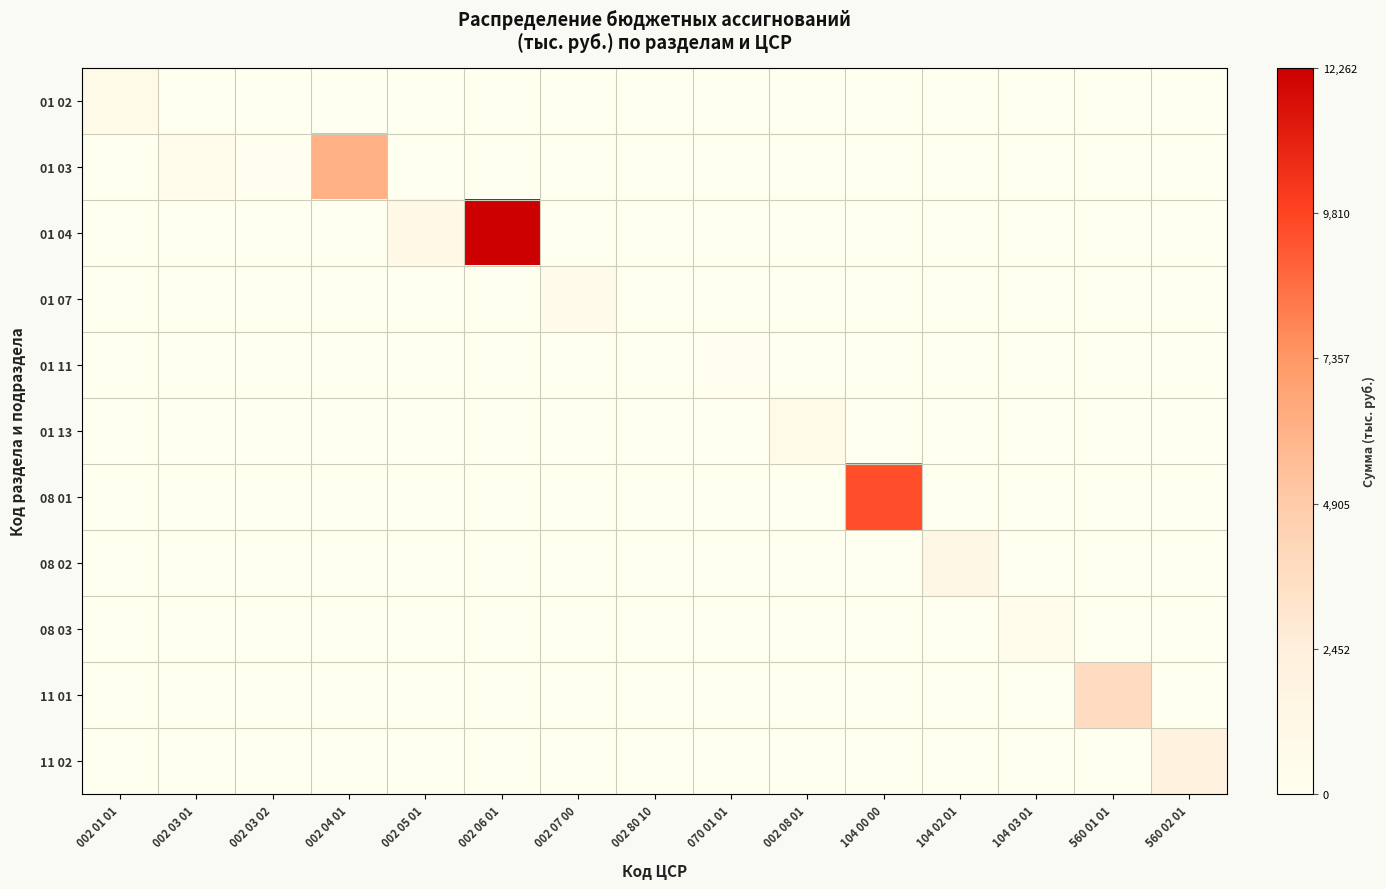

Reading left to right, extract all data points from this chart.

01 02: 002 01 01=0.1	002 03 01=0.0	002 03 02=0.0	002 04 01=0.0	002 05 01=0.0	002 06 01=0.0	002 07 00=0.0	002 80 10=0.0	070 01 01=0.0	002 08 01=0.0	104 00 00=0.0	104 02 01=0.0	104 03 01=0.0	560 01 01=0.0	560 02 01=0.0
01 03: 002 01 01=0.0	002 03 01=0.0	002 03 02=0.0	002 04 01=0.5	002 05 01=0.0	002 06 01=0.0	002 07 00=0.0	002 80 10=0.0	070 01 01=0.0	002 08 01=0.0	104 00 00=0.0	104 02 01=0.0	104 03 01=0.0	560 01 01=0.0	560 02 01=0.0
01 04: 002 01 01=0.0	002 03 01=0.0	002 03 02=0.0	002 04 01=0.0	002 05 01=0.1	002 06 01=1.0	002 07 00=0.0	002 80 10=0.0	070 01 01=0.0	002 08 01=0.0	104 00 00=0.0	104 02 01=0.0	104 03 01=0.0	560 01 01=0.0	560 02 01=0.0
01 07: 002 01 01=0.0	002 03 01=0.0	002 03 02=0.0	002 04 01=0.0	002 05 01=0.0	002 06 01=0.0	002 07 00=0.1	002 80 10=0.0	070 01 01=0.0	002 08 01=0.0	104 00 00=0.0	104 02 01=0.0	104 03 01=0.0	560 01 01=0.0	560 02 01=0.0
01 11: 002 01 01=0.0	002 03 01=0.0	002 03 02=0.0	002 04 01=0.0	002 05 01=0.0	002 06 01=0.0	002 07 00=0.0	002 80 10=0.0	070 01 01=0.0	002 08 01=0.0	104 00 00=0.0	104 02 01=0.0	104 03 01=0.0	560 01 01=0.0	560 02 01=0.0
01 13: 002 01 01=0.0	002 03 01=0.0	002 03 02=0.0	002 04 01=0.0	002 05 01=0.0	002 06 01=0.0	002 07 00=0.0	002 80 10=0.0	070 01 01=0.0	002 08 01=0.1	104 00 00=0.0	104 02 01=0.0	104 03 01=0.0	560 01 01=0.0	560 02 01=0.0
08 01: 002 01 01=0.0	002 03 01=0.0	002 03 02=0.0	002 04 01=0.0	002 05 01=0.0	002 06 01=0.0	002 07 00=0.0	002 80 10=0.0	070 01 01=0.0	002 08 01=0.0	104 00 00=0.8	104 02 01=0.0	104 03 01=0.0	560 01 01=0.0	560 02 01=0.0
08 02: 002 01 01=0.0	002 03 01=0.0	002 03 02=0.0	002 04 01=0.0	002 05 01=0.0	002 06 01=0.0	002 07 00=0.0	002 80 10=0.0	070 01 01=0.0	002 08 01=0.0	104 00 00=0.0	104 02 01=0.1	104 03 01=0.0	560 01 01=0.0	560 02 01=0.0
08 03: 002 01 01=0.0	002 03 01=0.0	002 03 02=0.0	002 04 01=0.0	002 05 01=0.0	002 06 01=0.0	002 07 00=0.0	002 80 10=0.0	070 01 01=0.0	002 08 01=0.0	104 00 00=0.0	104 02 01=0.0	104 03 01=0.0	560 01 01=0.0	560 02 01=0.0
11 01: 002 01 01=0.0	002 03 01=0.0	002 03 02=0.0	002 04 01=0.0	002 05 01=0.0	002 06 01=0.0	002 07 00=0.0	002 80 10=0.0	070 01 01=0.0	002 08 01=0.0	104 00 00=0.0	104 02 01=0.0	104 03 01=0.0	560 01 01=0.3	560 02 01=0.0
11 02: 002 01 01=0.0	002 03 01=0.0	002 03 02=0.0	002 04 01=0.0	002 05 01=0.0	002 06 01=0.0	002 07 00=0.0	002 80 10=0.0	070 01 01=0.0	002 08 01=0.0	104 00 00=0.0	104 02 01=0.0	104 03 01=0.0	560 01 01=0.0	560 02 01=0.2